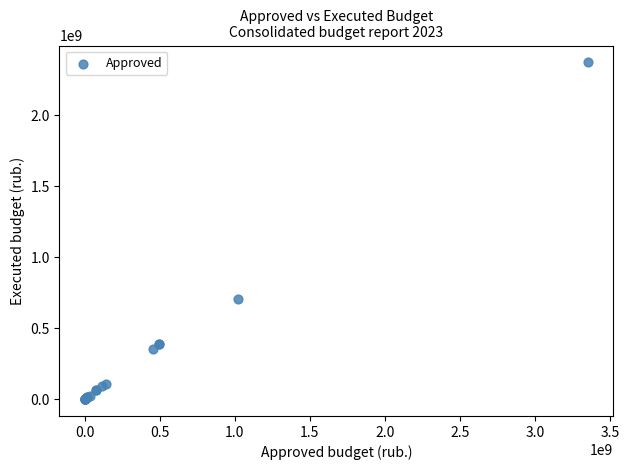

What Y value in the scatter plot is closest to 1186912713?

706809960.9